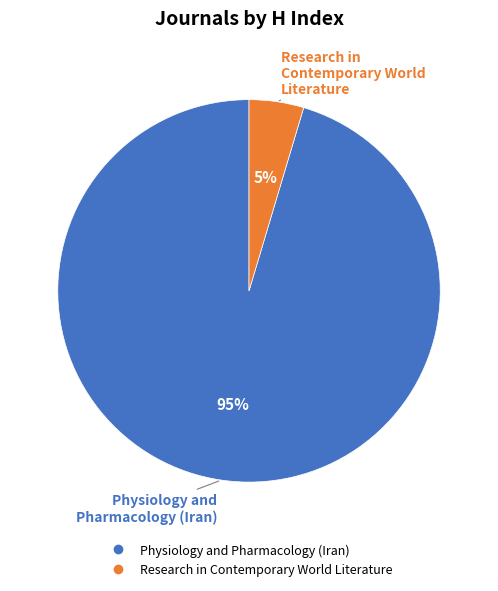

To the nearest percent, what is the average slice percentage?

50%